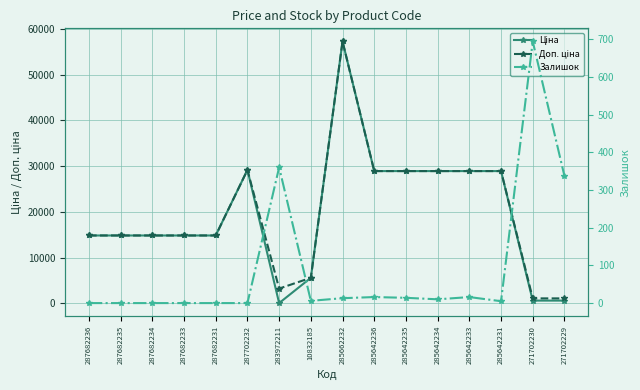

At which label does Ціна reach its peak?

285662232